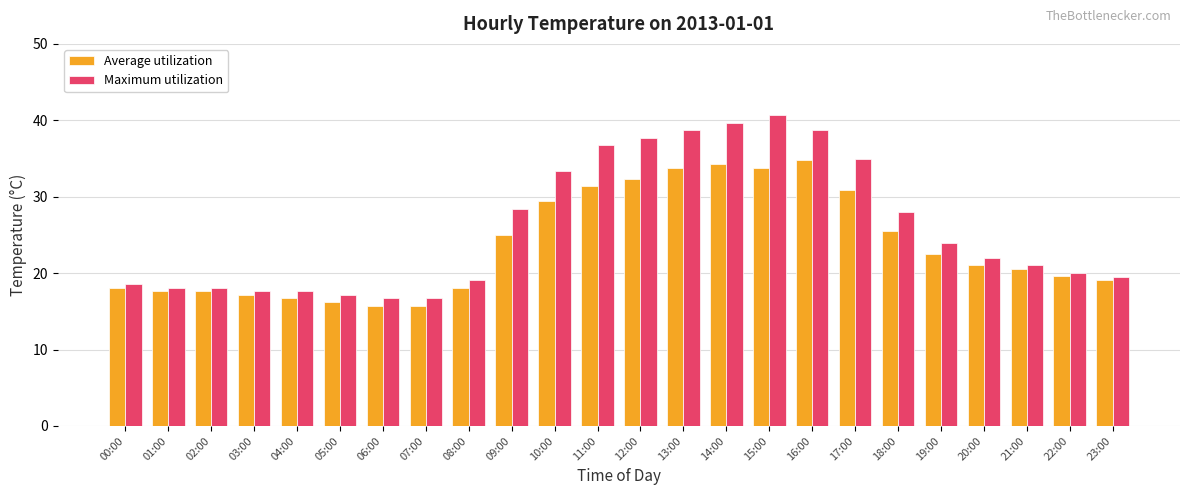

What is the minimum value for Maximum utilization?

16.7